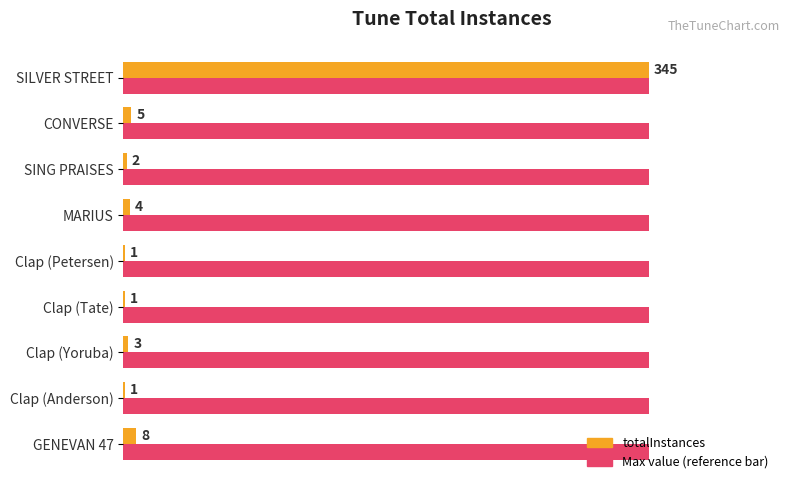

At which category is the sum across all series the highest?

SILVER STREET